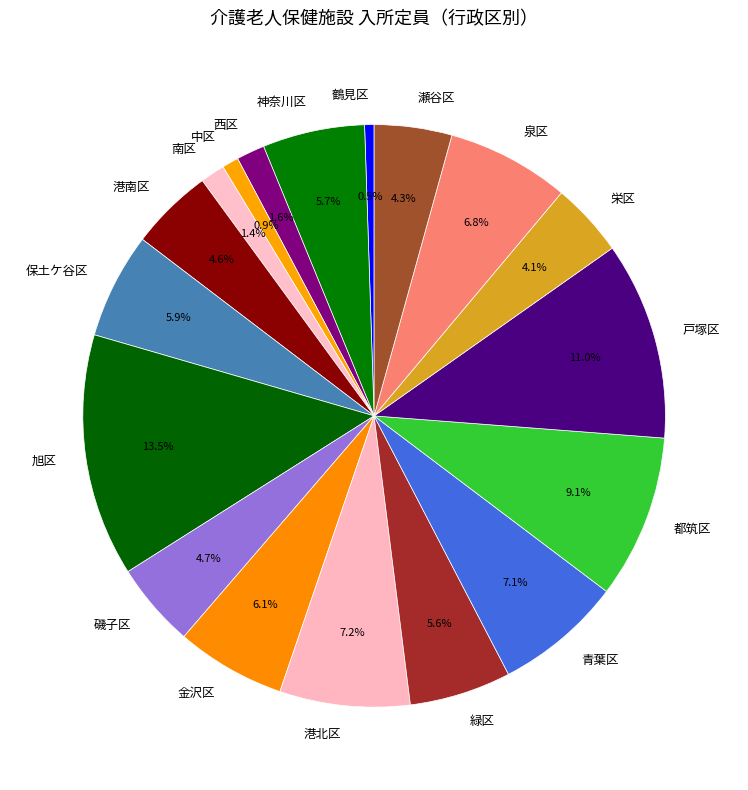

To the nearest percent, what portion does 中区 represent?

1%